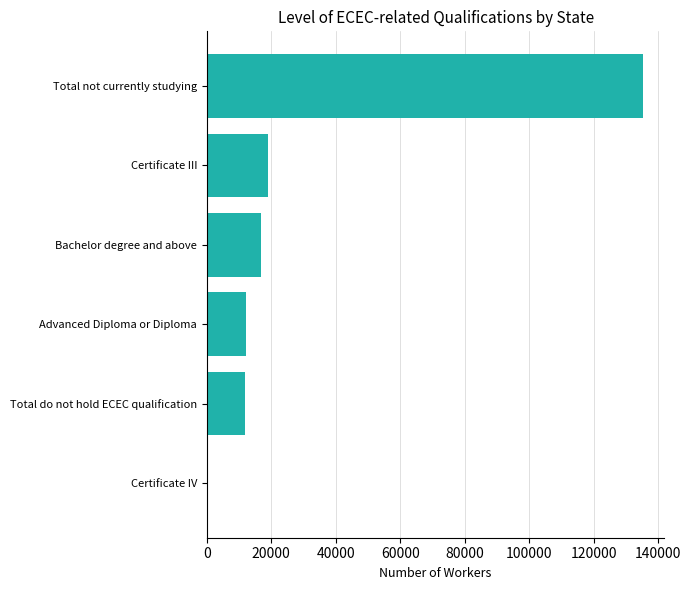

What is the greatest value displayed?

135214